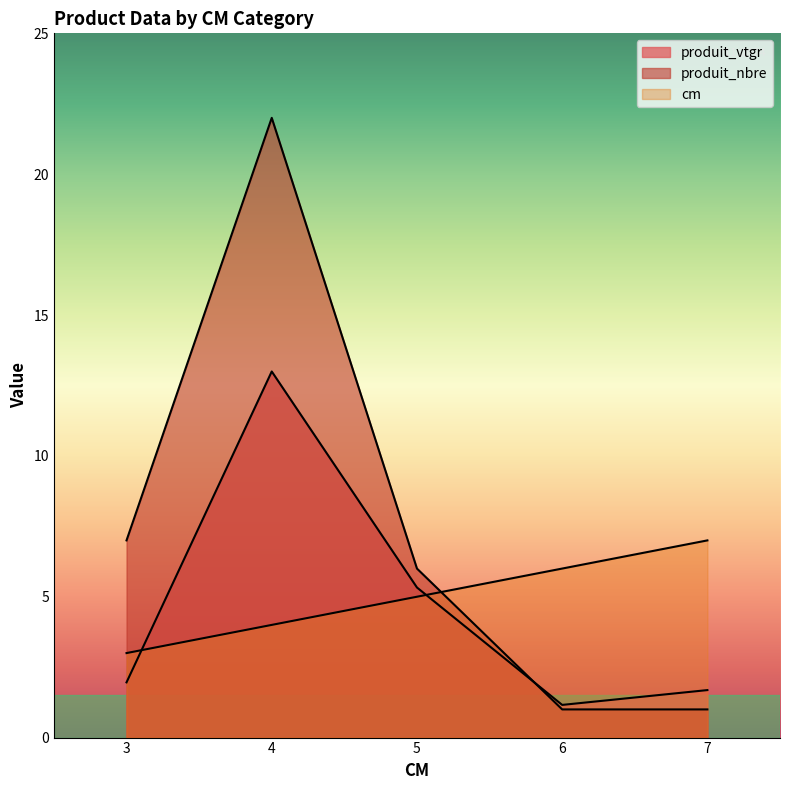

Between which two adjacent categories do produit_nbre and produit_vtgr first intersect?

5 and 6